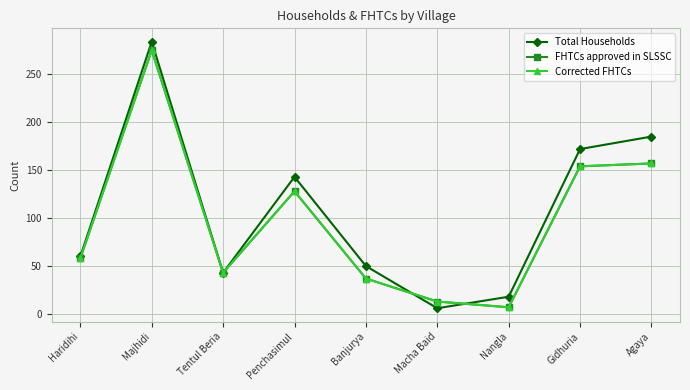

Is this an area chart (filled region under the line)?

No